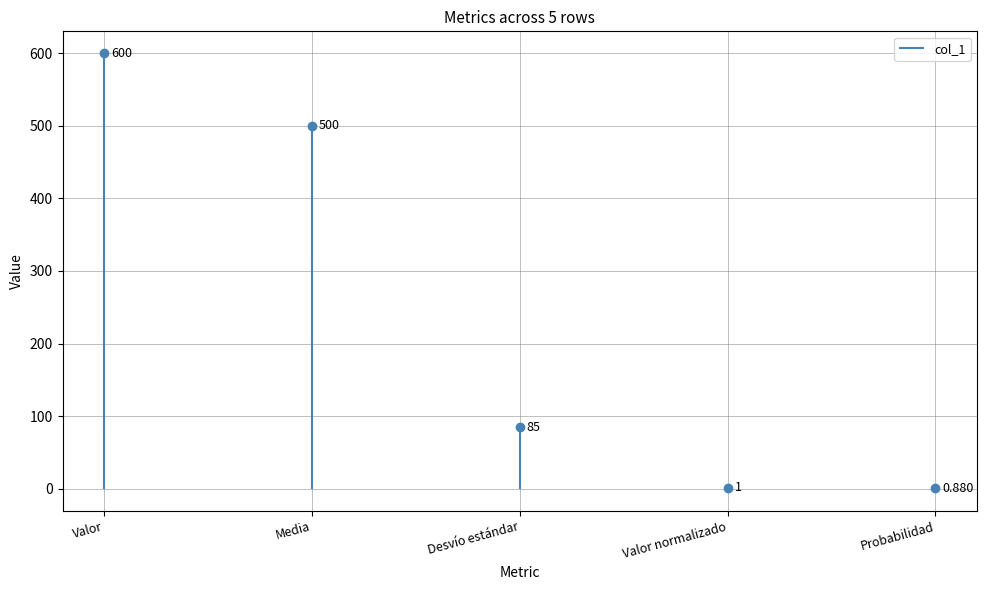

How many data points are less than 85?

2